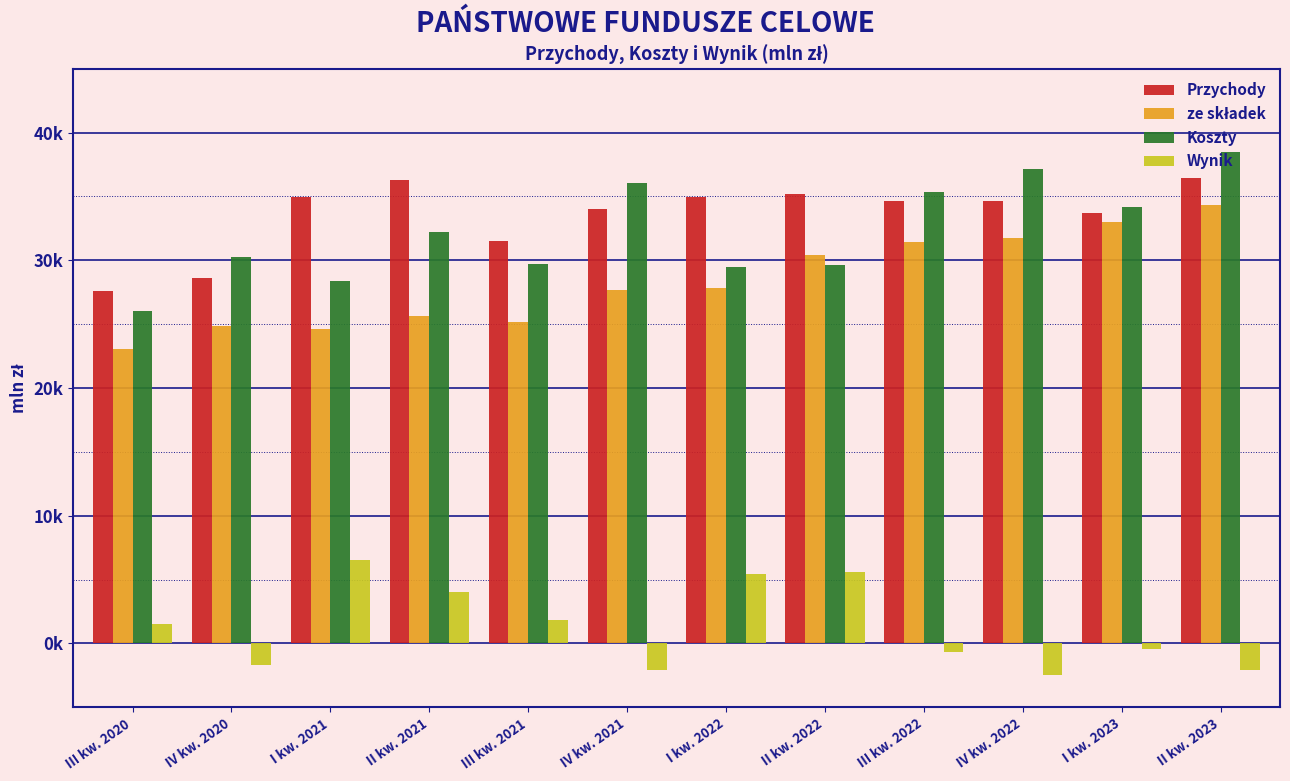

Does the chart contain any negative values?

Yes